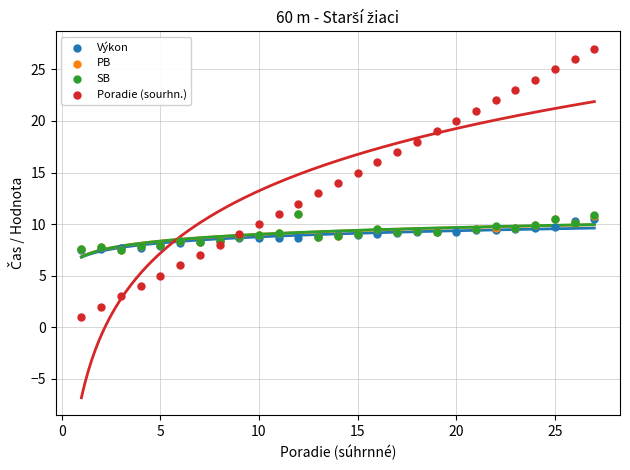

Which series has the widest spread of Y values?

Poradie (sourhn.)